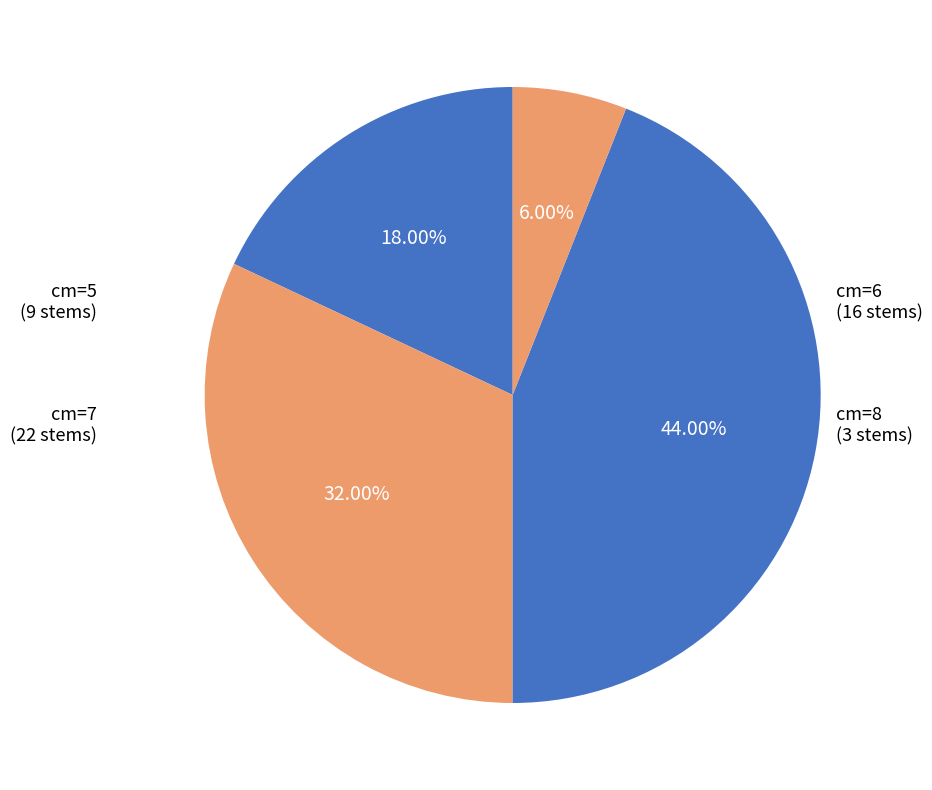

Which slice is the largest?

cm=7